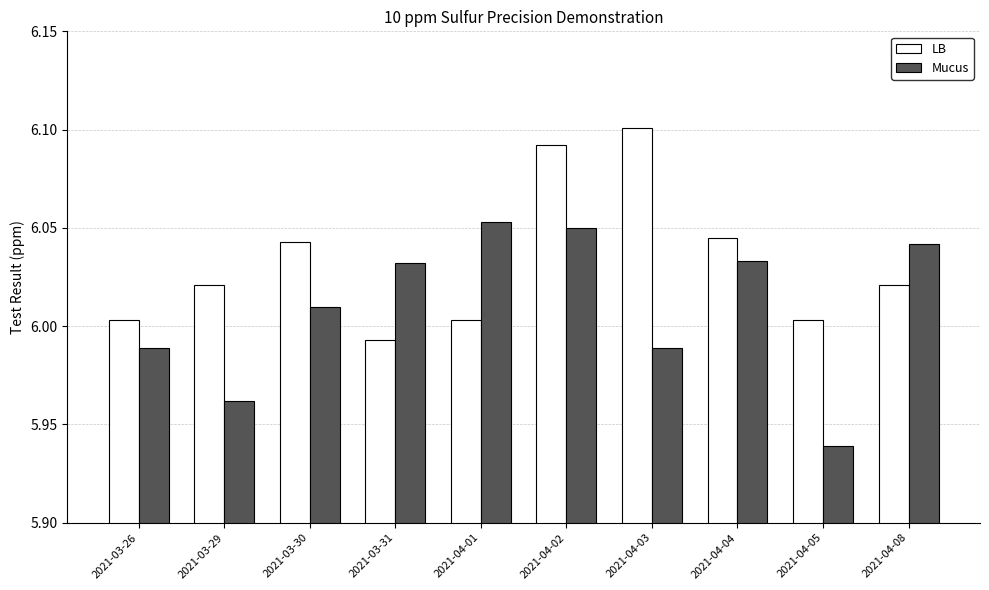

List the series in order of their peak value, highest first.

LB, Mucus